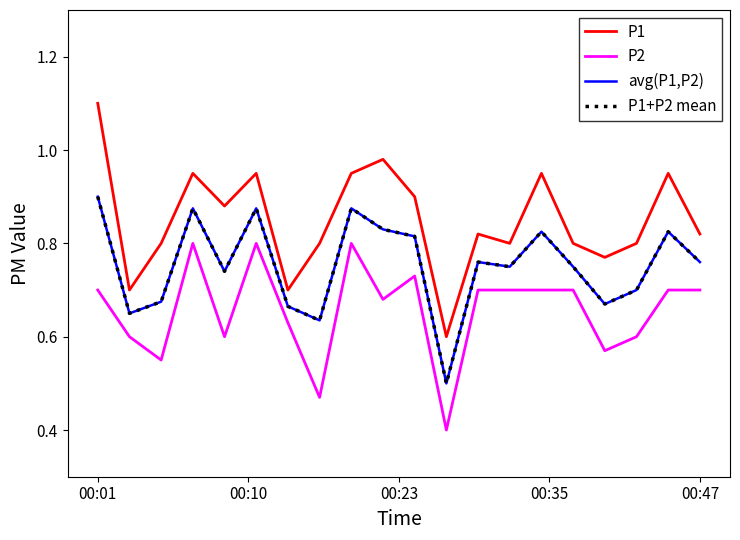

What is the label of the 19th point from the left?

18